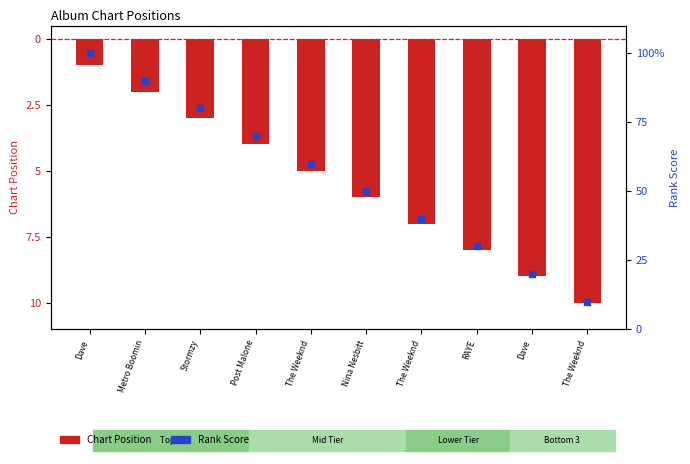

What are all the series names shown in the legend?

Chart Position, Rank Score